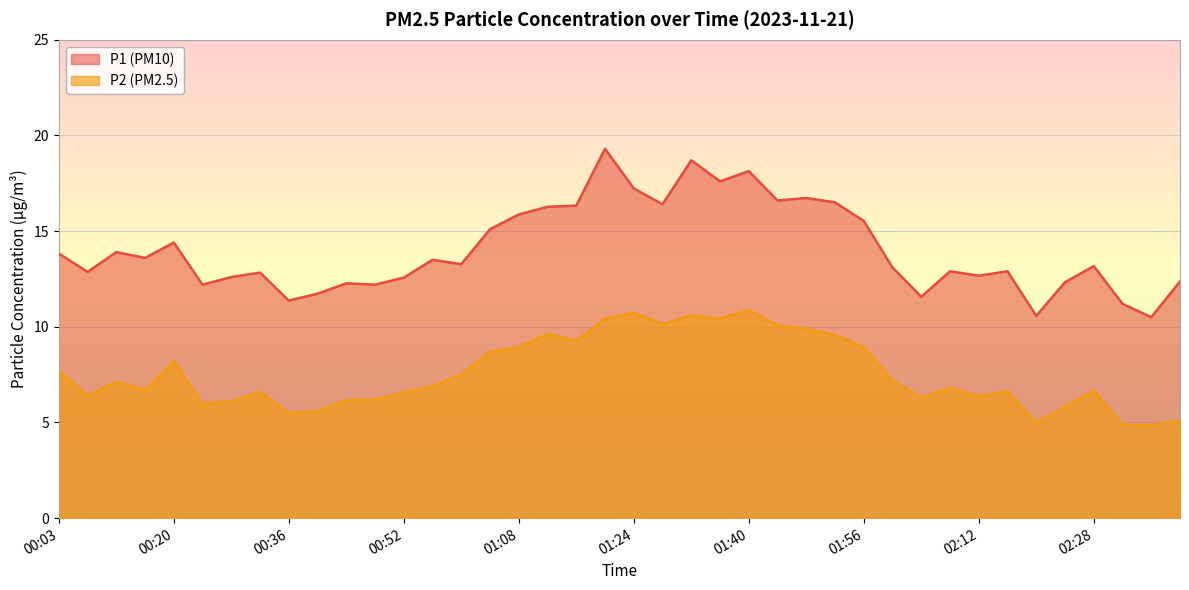

True or false: P1 and P2 cross at least once.

False